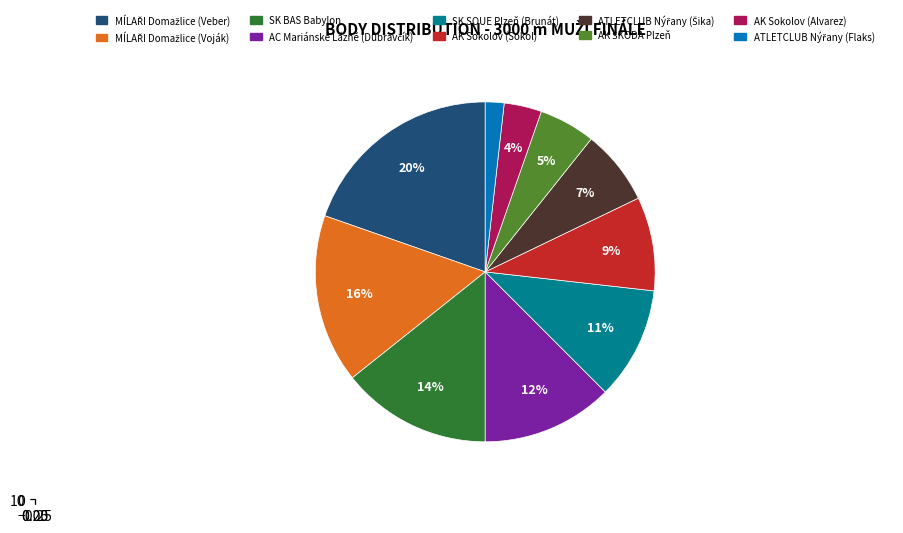

How many segments does this pie chart have?

10